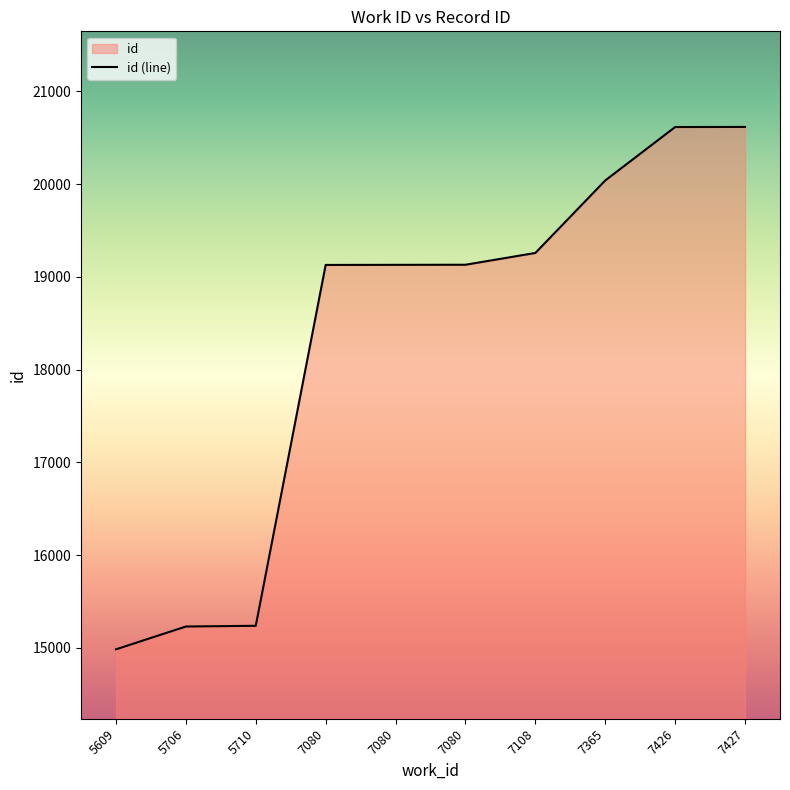

True or false: the data shows 15230 at 5706.

True